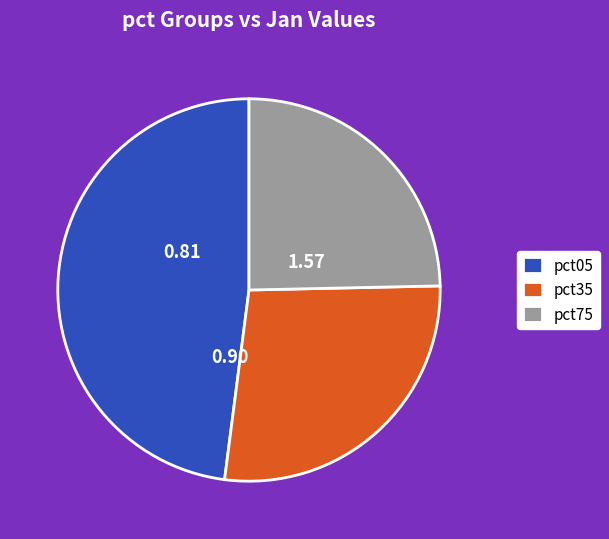

How many slices are in this pie chart?

3